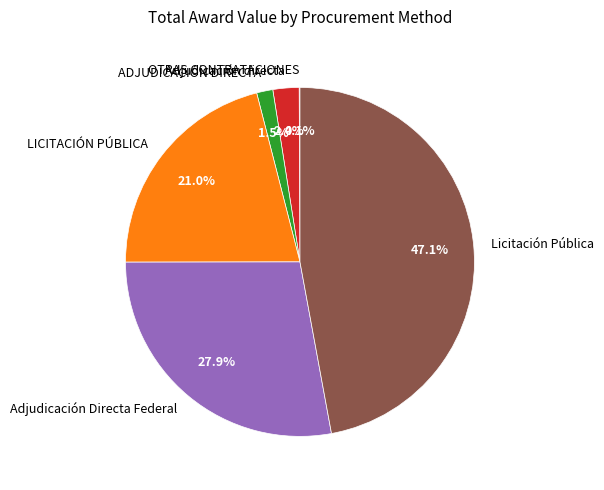

Which category has the biggest portion of the pie?

Licitación Pública